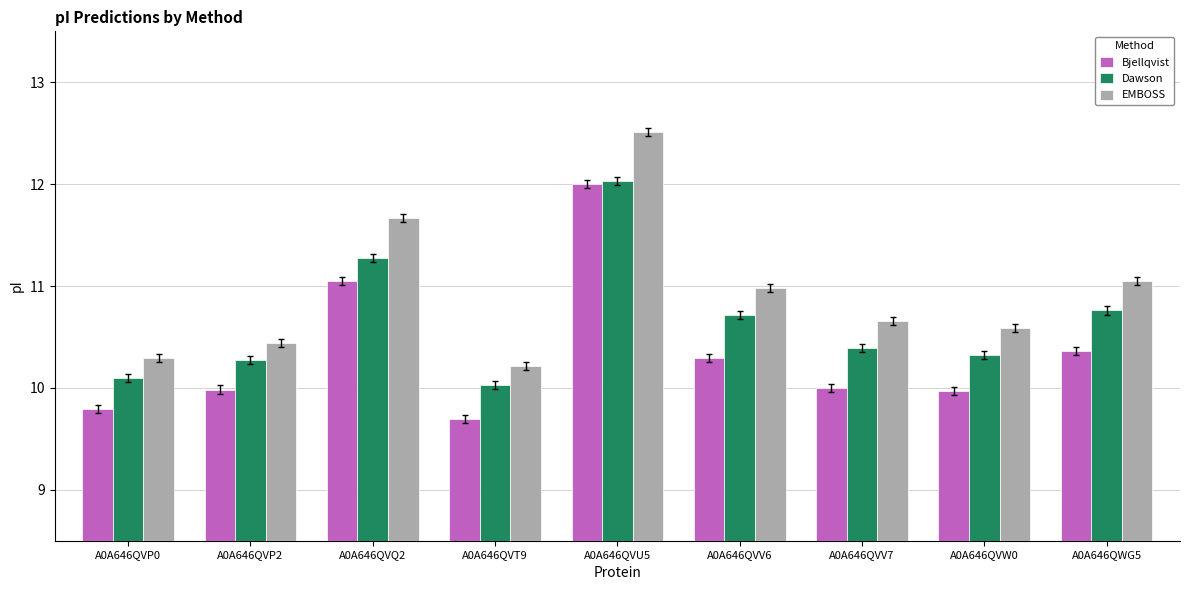

Rank the series by their average value, from highest to lowest.

EMBOSS, Dawson, Bjellqvist